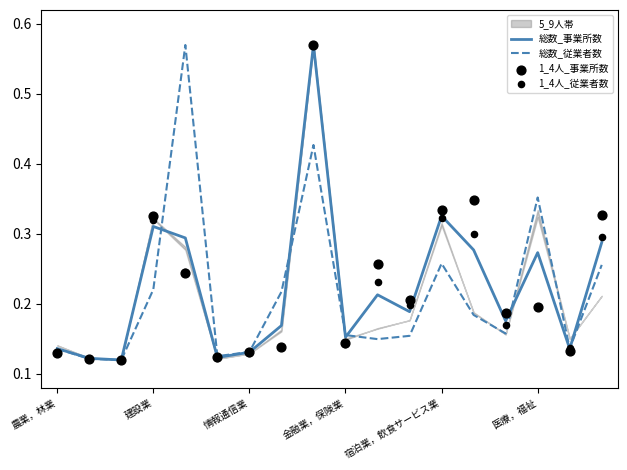

At which category is the sum across all series the highest?

8